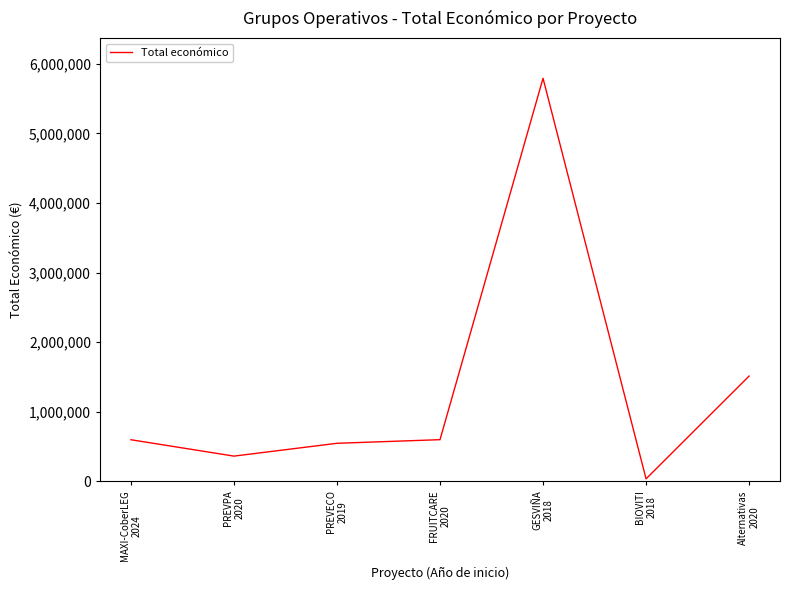

What is the approximate value at MAXI-CoberLEG
2024, to the nearest 50?

598600